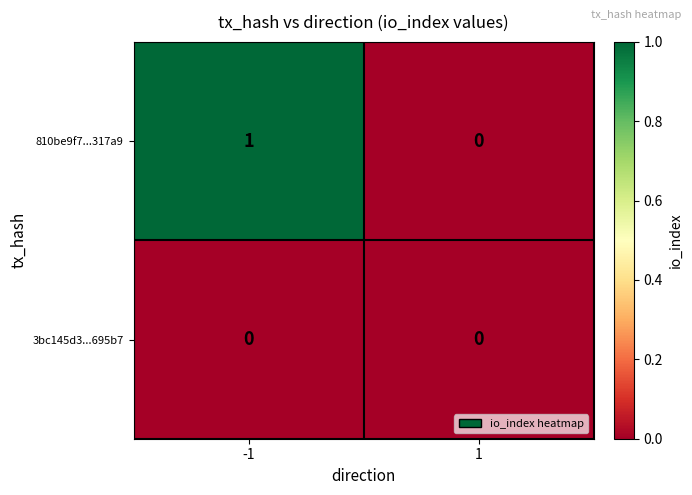

Count the number of data series in this chart.

2